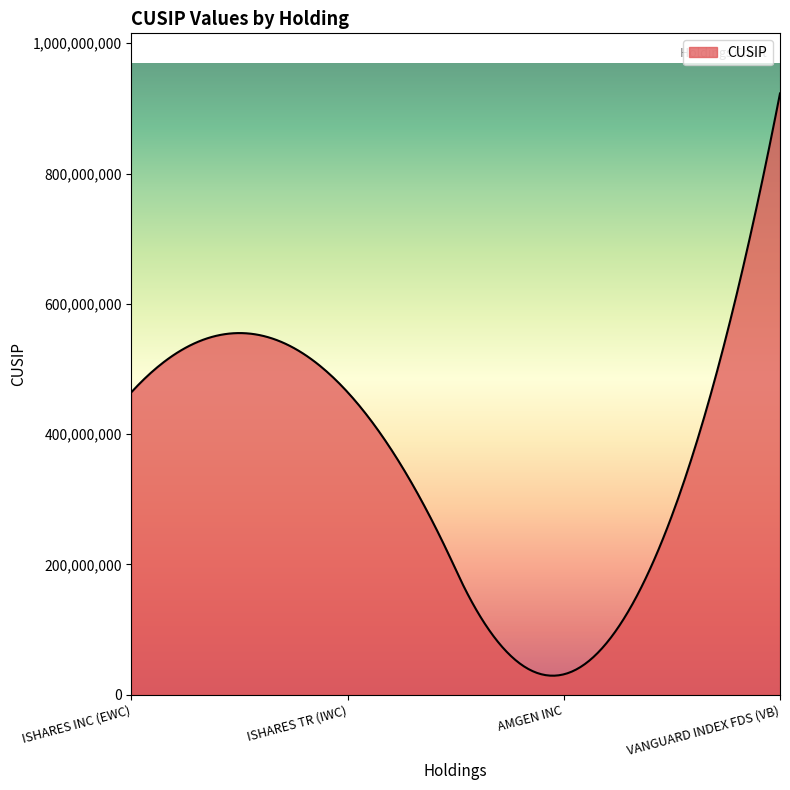

What is the greatest value displayed?

922908751.0